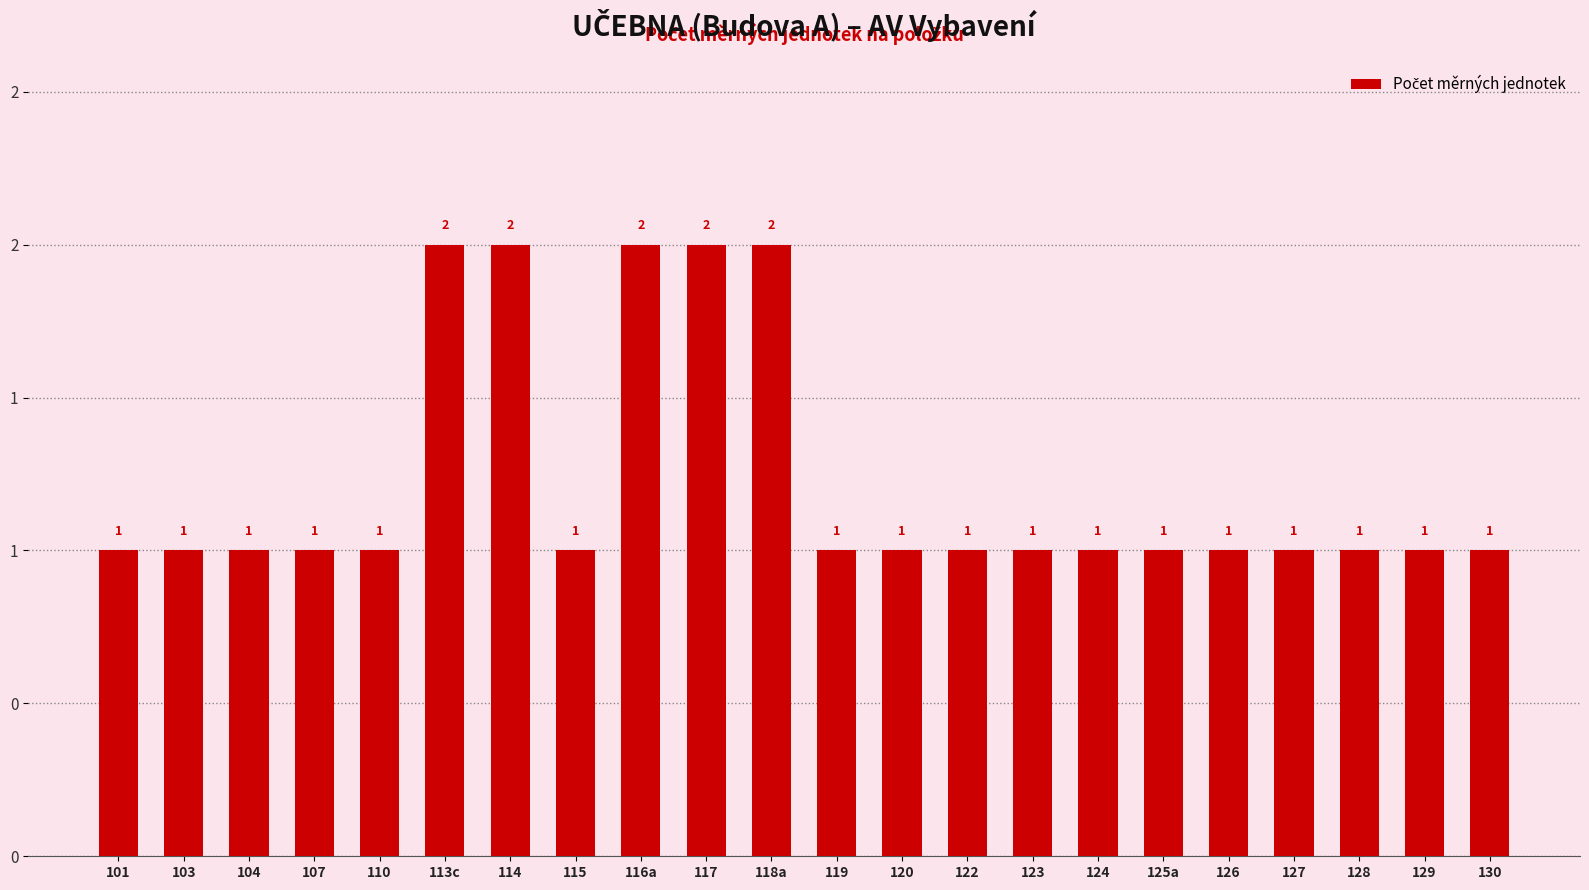

Are the bars grouped side by side (vs. stacked)?

No